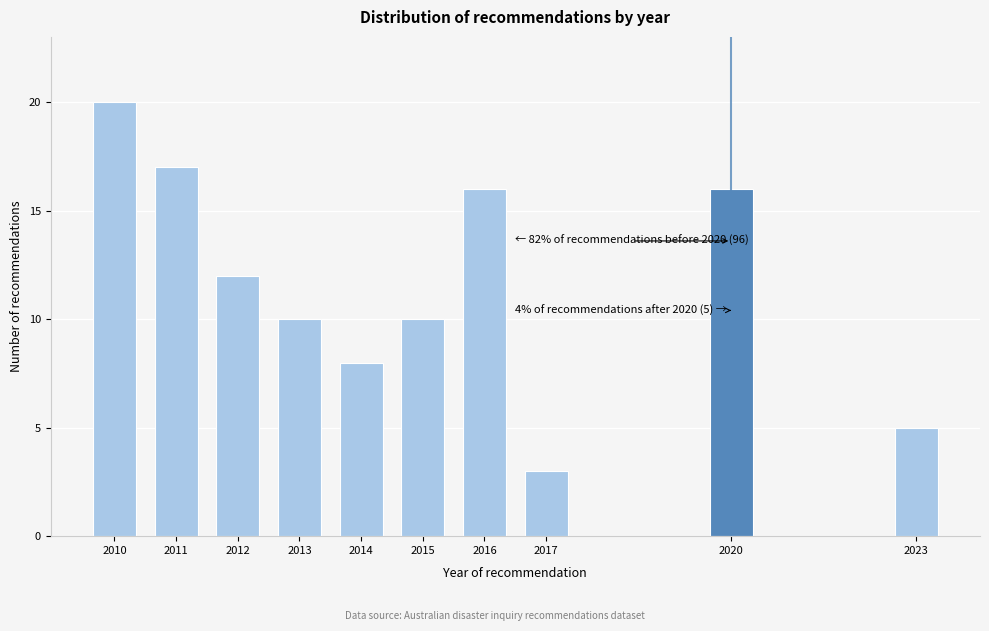

Reading right to left, transcribe all the data shown in this chart.

2023=5	2020=16	2017=3	2016=16	2015=10	2014=8	2013=10	2012=12	2011=17	2010=20